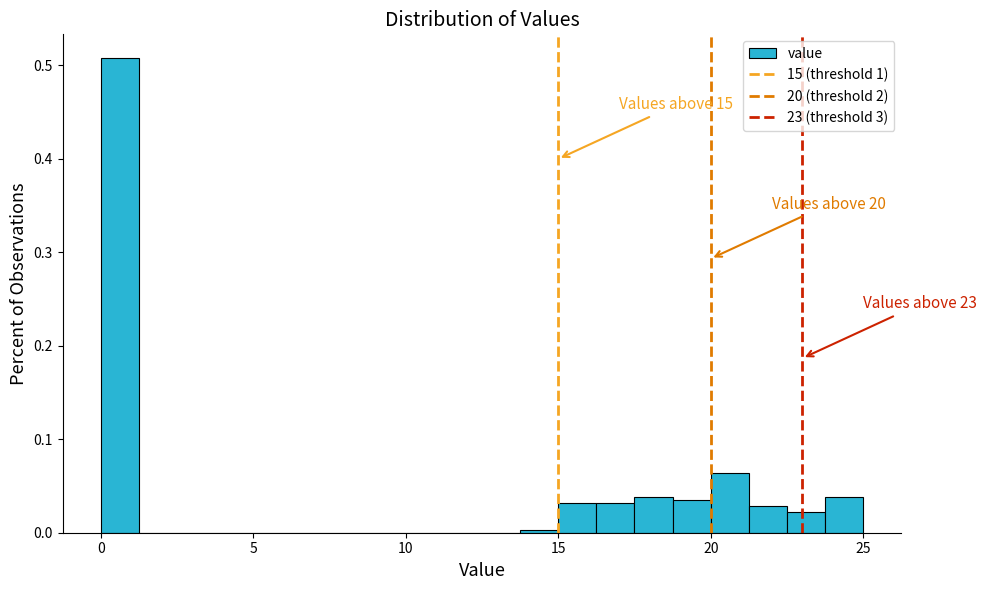

Around what value on the x-axis is the tallest bar? Give the approximate position of its centre, as read against the axis.

0.5